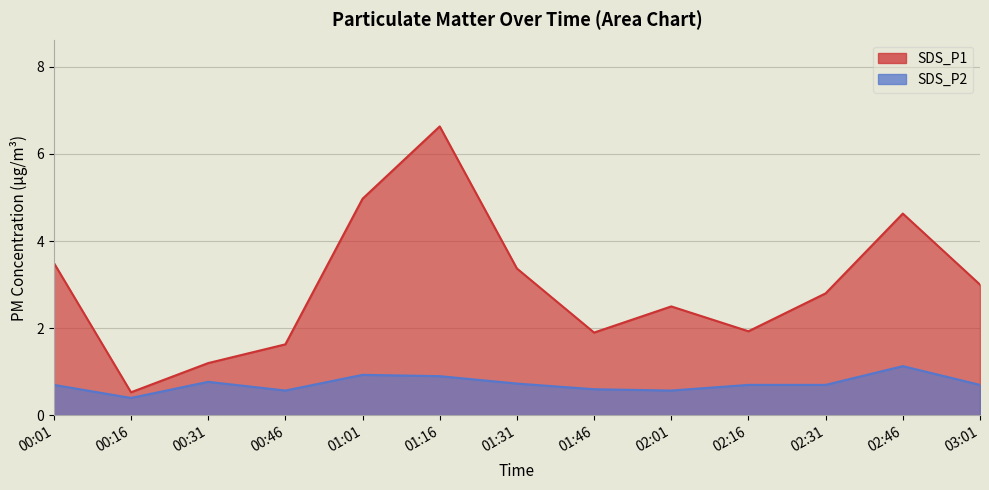

What is the value of the SDS_P1 point at the 3rd from the left?

1.2